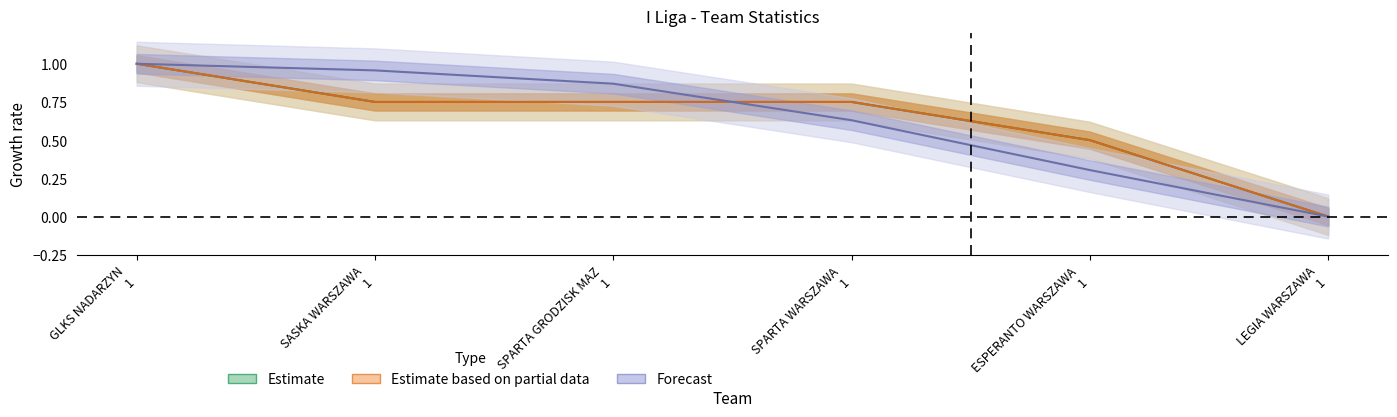

Which category has the highest value across all series?

GLKS NADARZYN 1